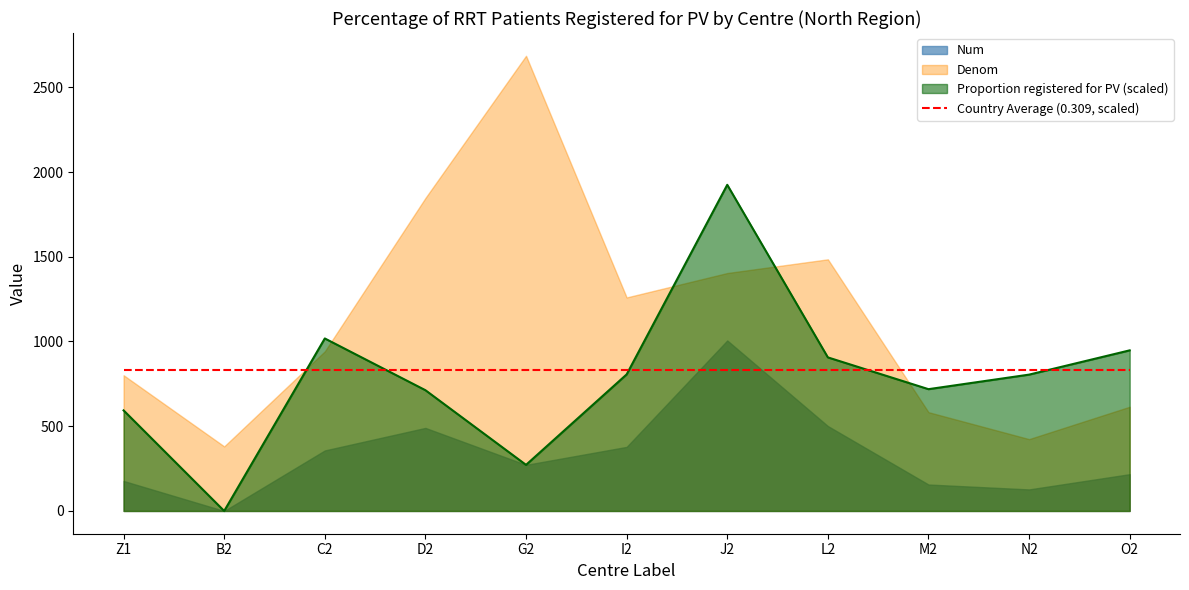

At how many categories does at least one series exceed 2635?

1